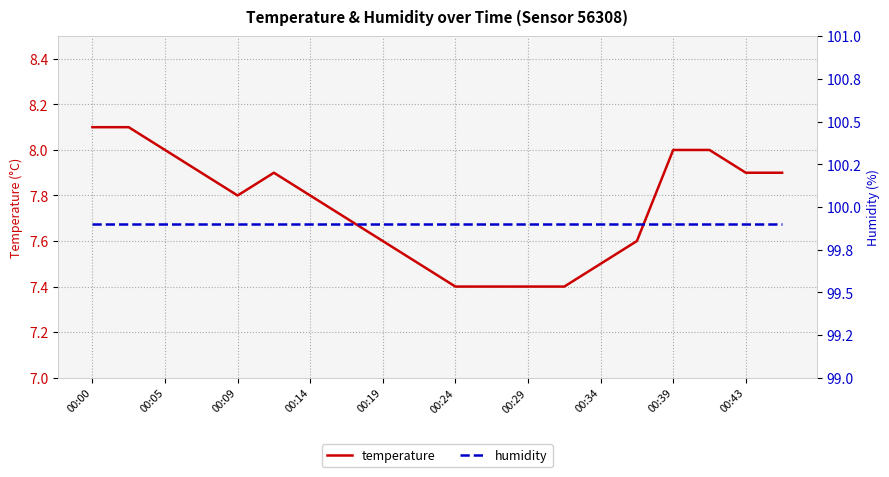

True or false: humidity has more than 1 interior local peaks.

False